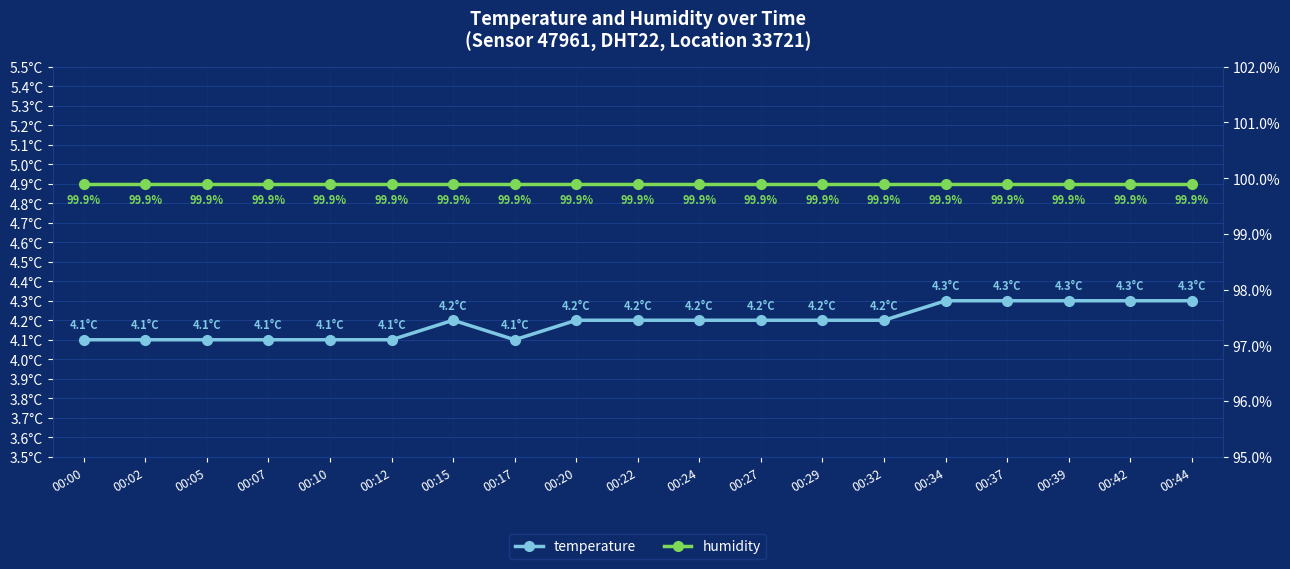

How many data points does each series have?

19